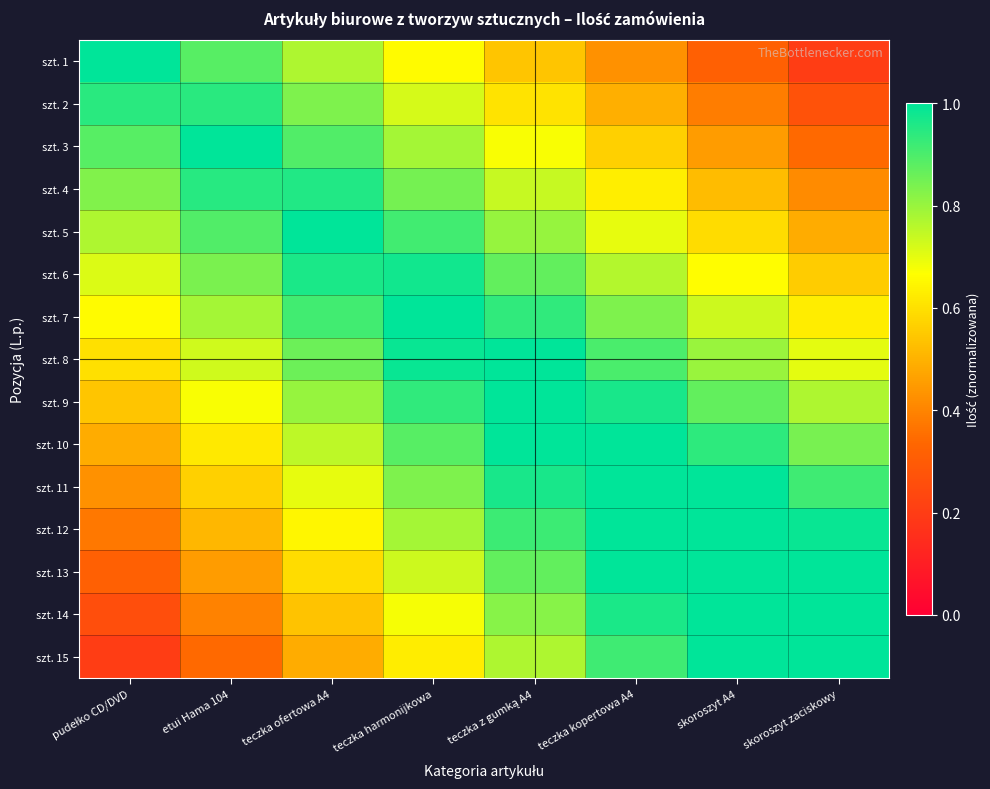

List the series in order of their peak value, lowest first.

szt. 2, szt. 4, szt. 6, szt. 1, szt. 8, szt. 3, szt. 5, szt. 10, szt. 7, szt. 9, szt. 12, szt. 11, szt. 14, szt. 13, szt. 15